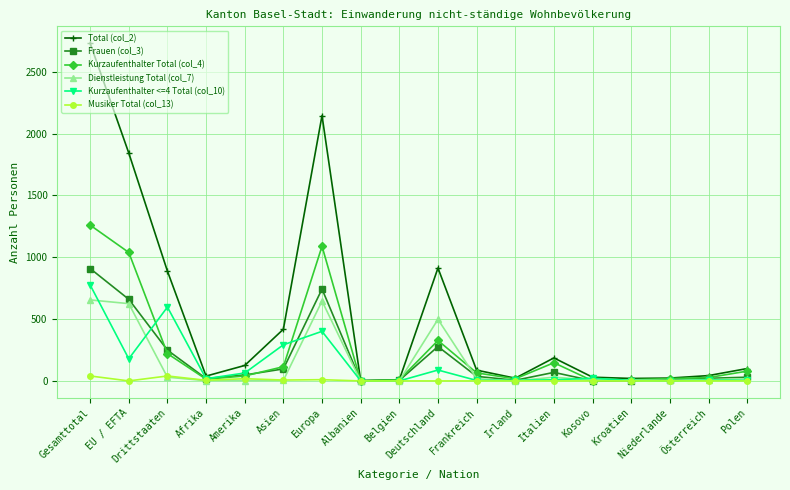

Which label corresponds to the largest value in the chart?

Gesamttotal